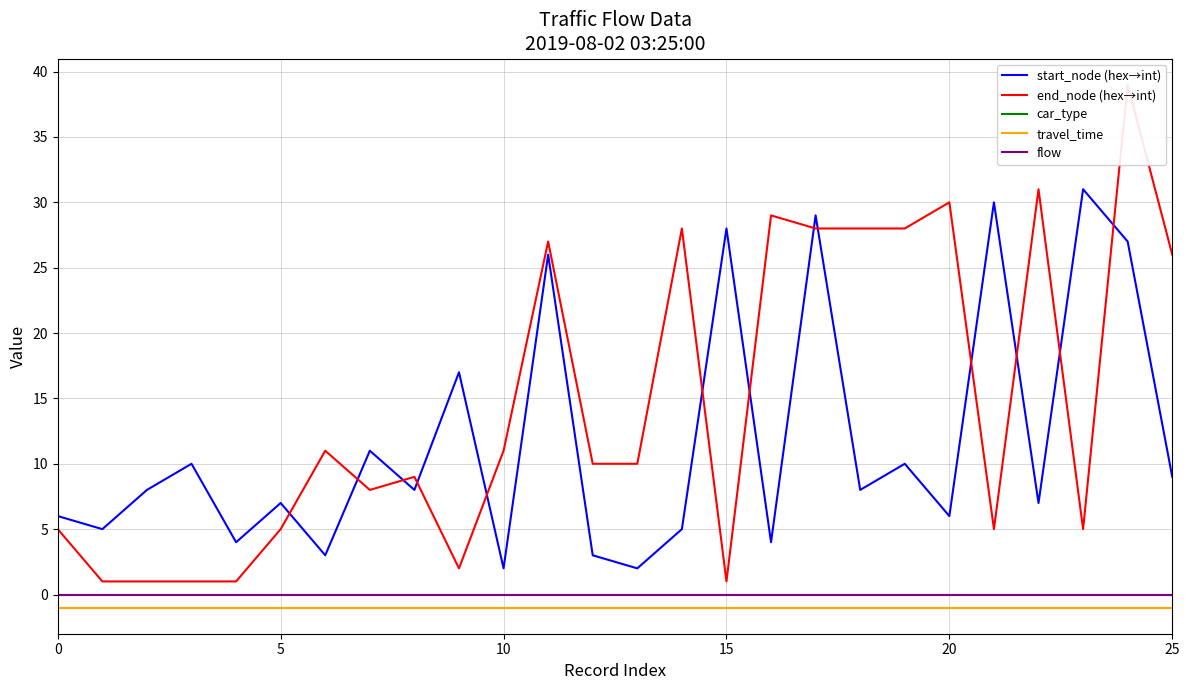

True or false: travel_time and car_type cross at least once.

False